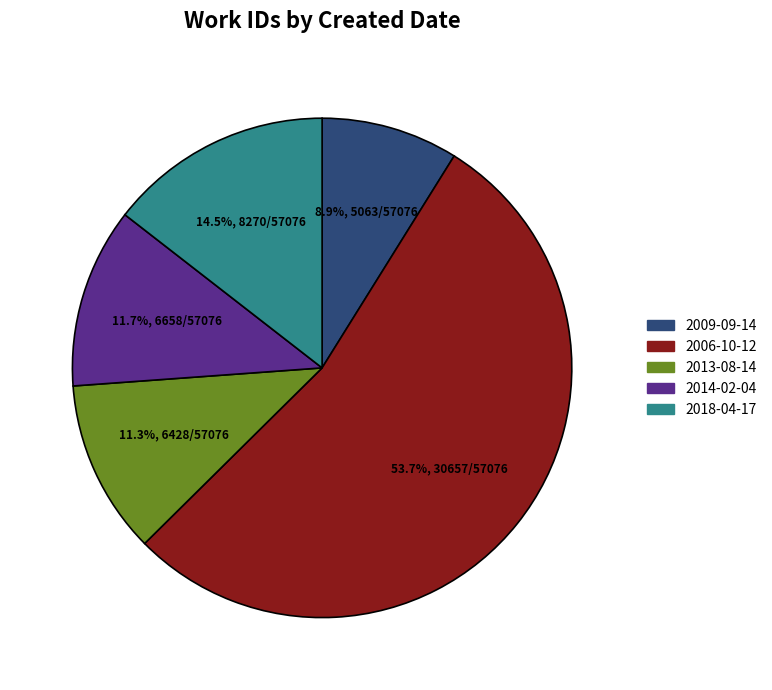

Is there any slice that represents more than half of the pie?

Yes